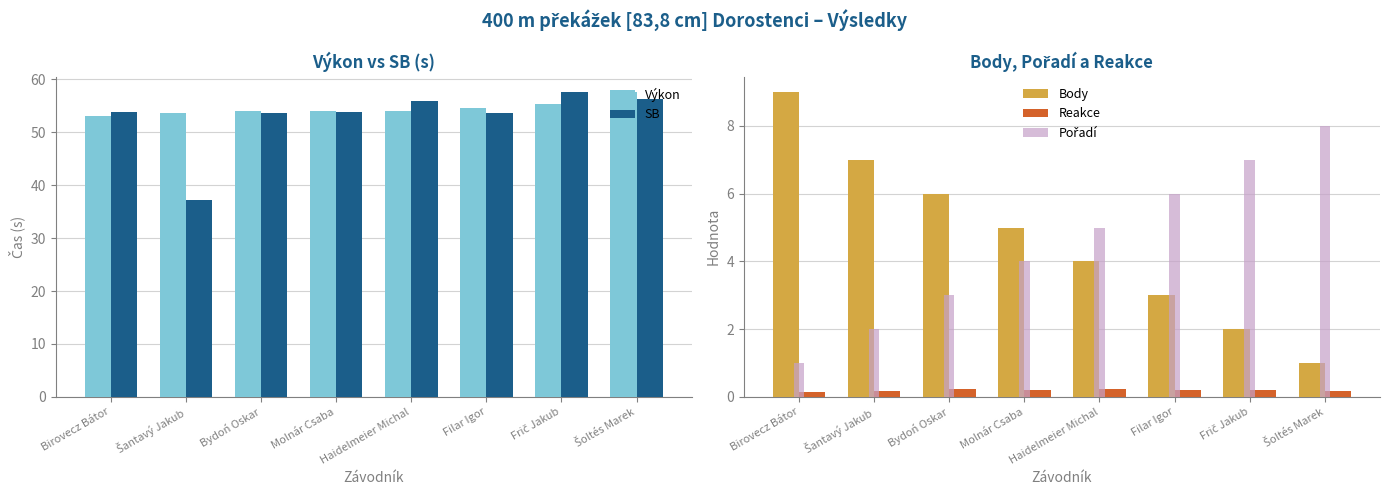

How many bars are there in each group?

5